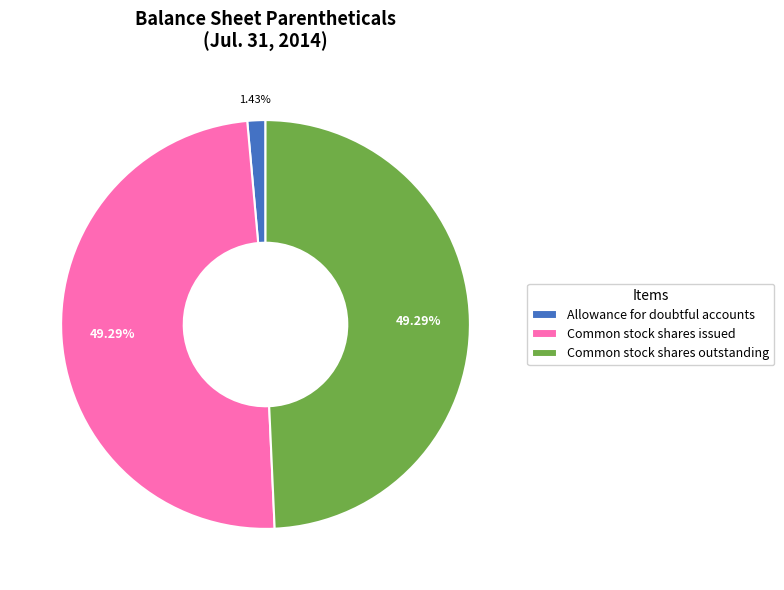

Count the number of slices in the pie.

3